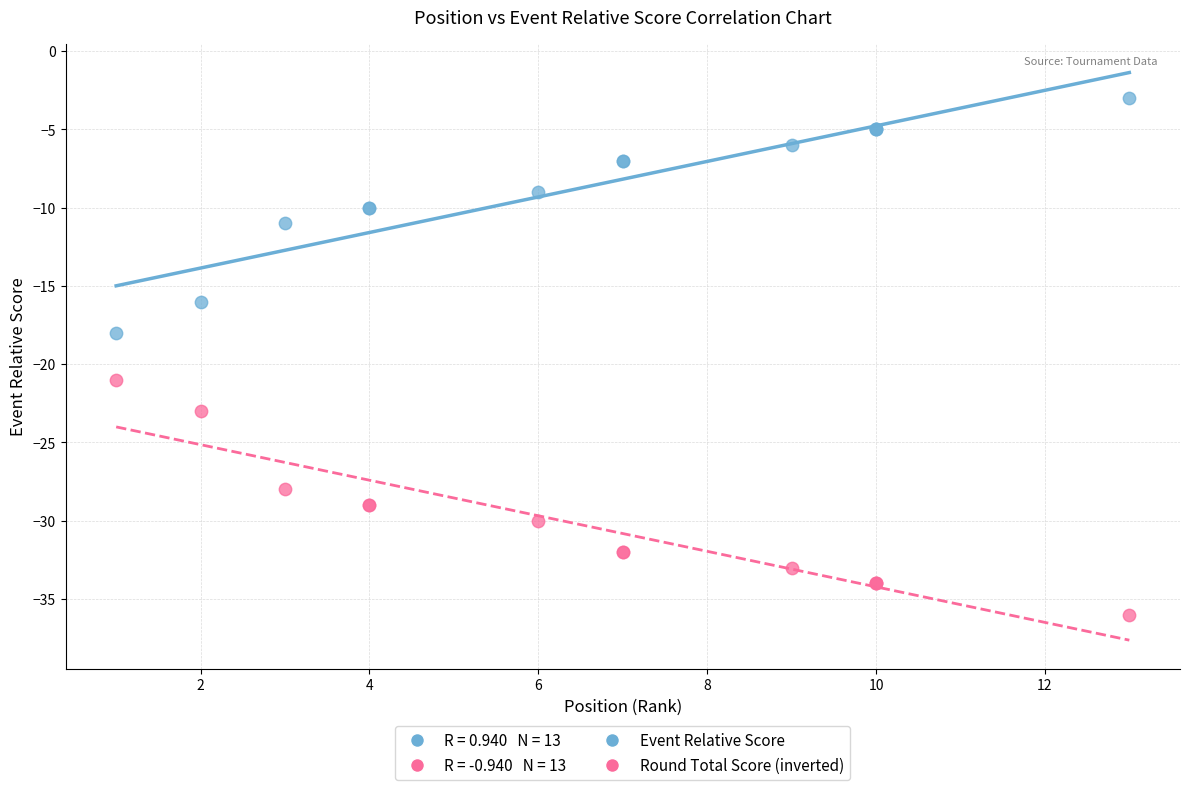

Which series contains the lowest Y value?

Round Total Score (inverted)